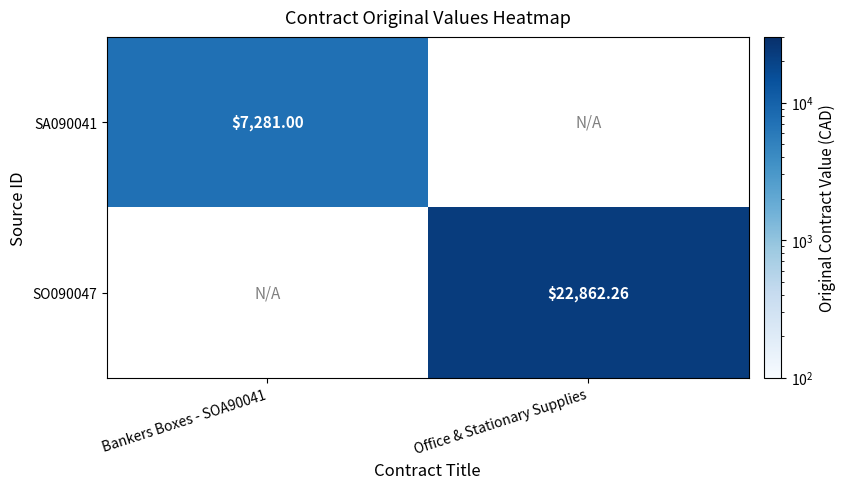

What is the smallest value displayed?

7281.0